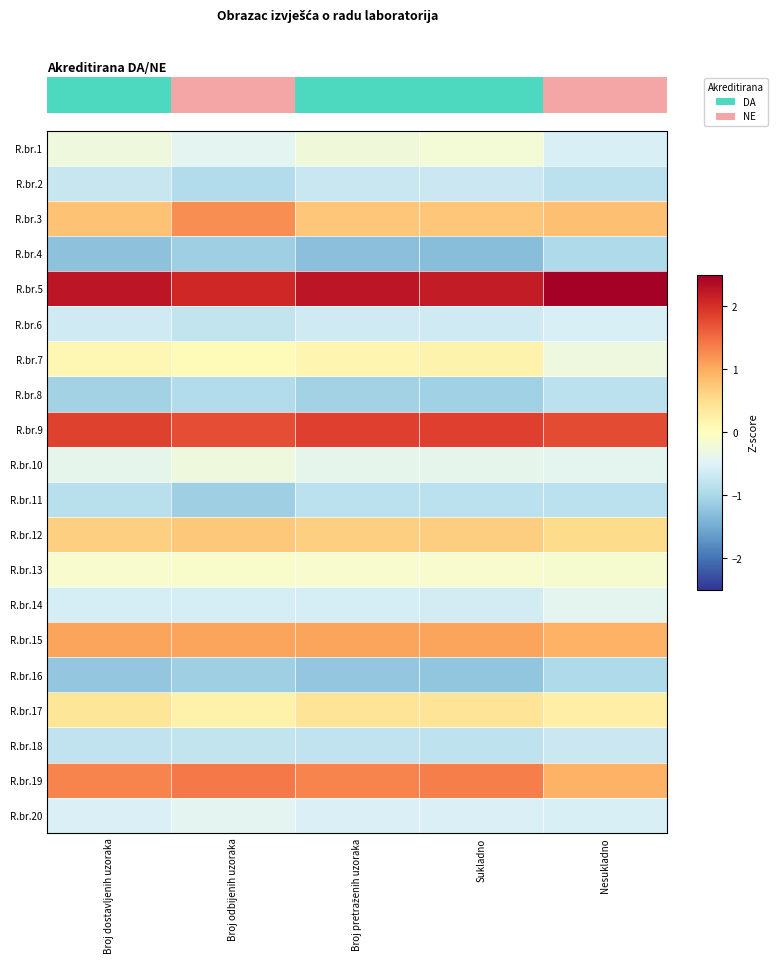

At which category does the chart reach its peak across all series?

Nesukladno